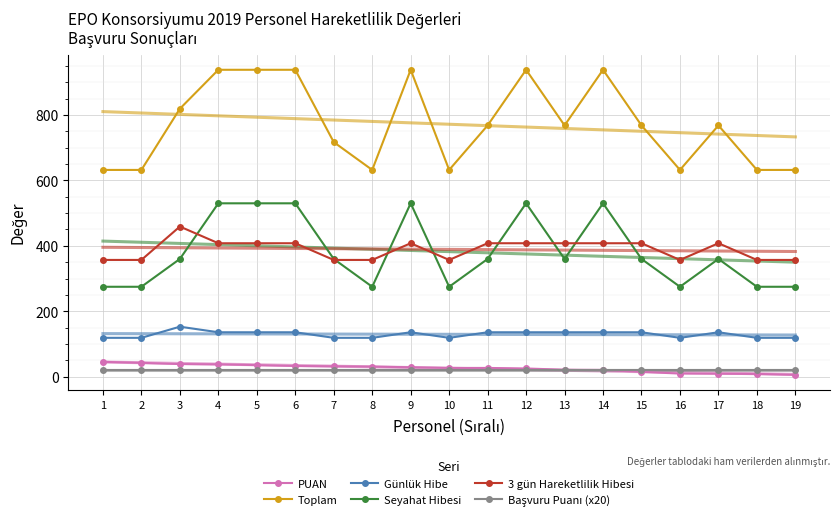

What is the total value across all series at 2?

1445.5